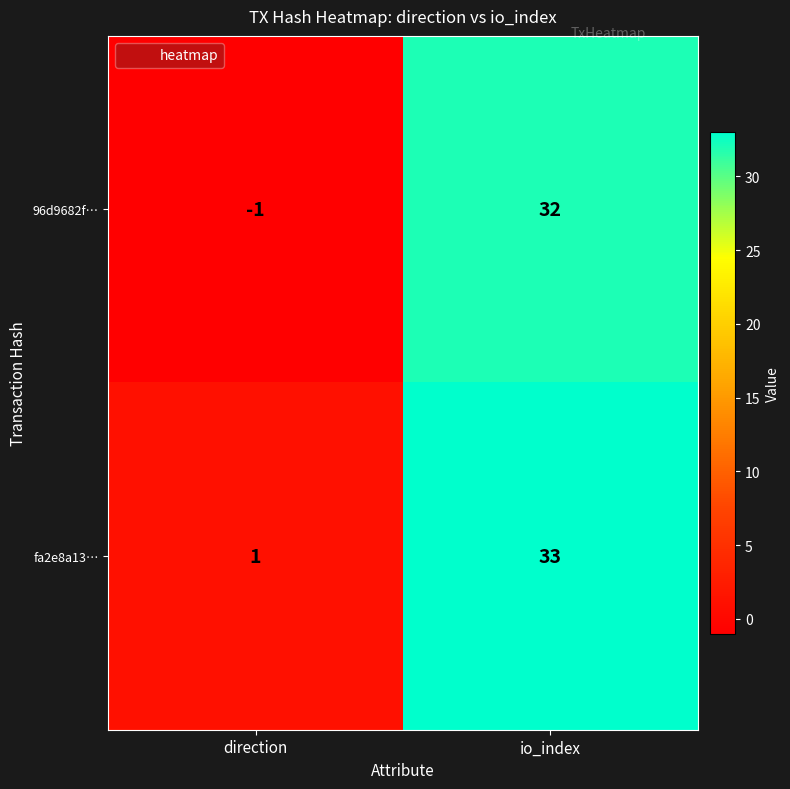

Is it true that fa2e8a13… equals 1 at direction?

True